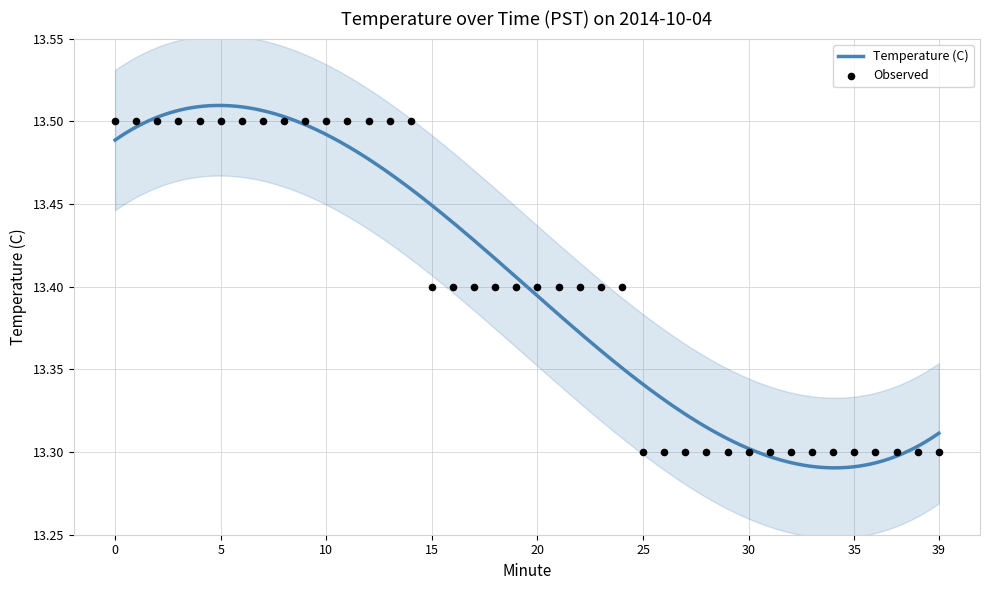

What is the change in value from 13 to 20?

-0.1